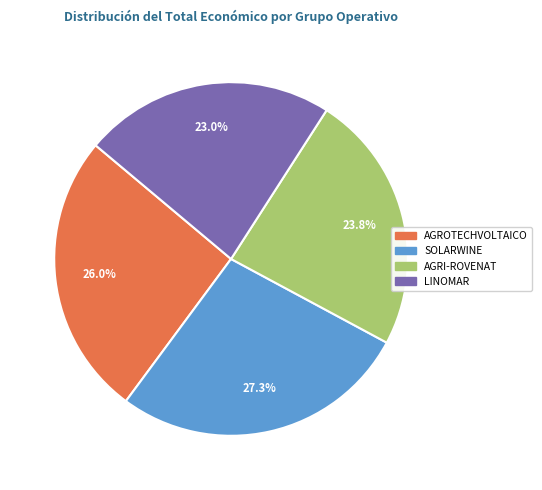

How many segments does this pie chart have?

4